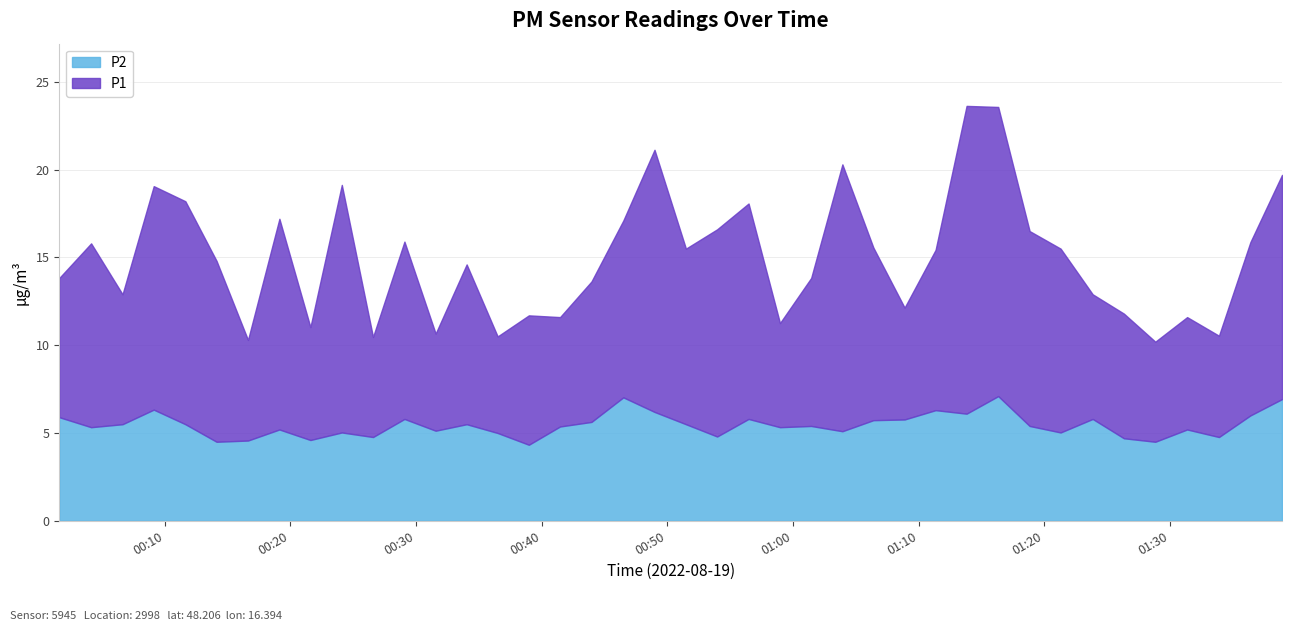

What is the spread (max minus min) of values at 16?

0.9